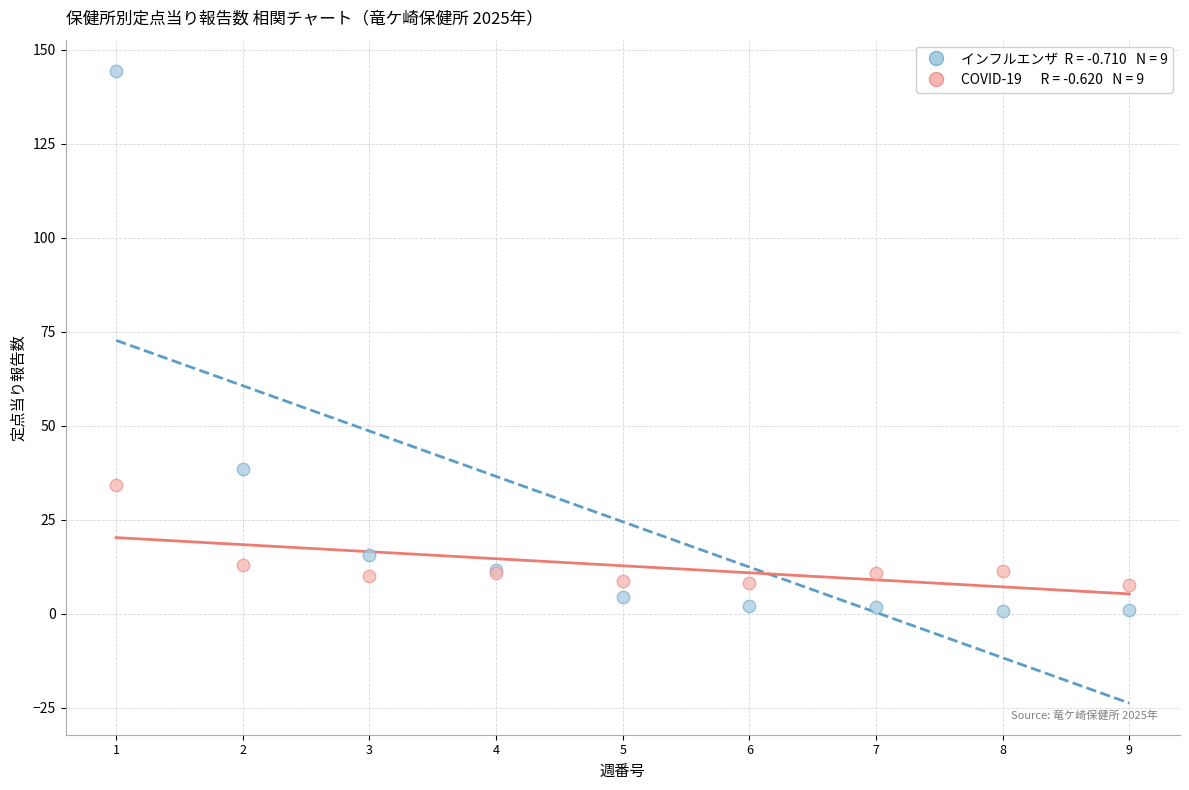

Across all series, what Y value is closest to 72?

38.6